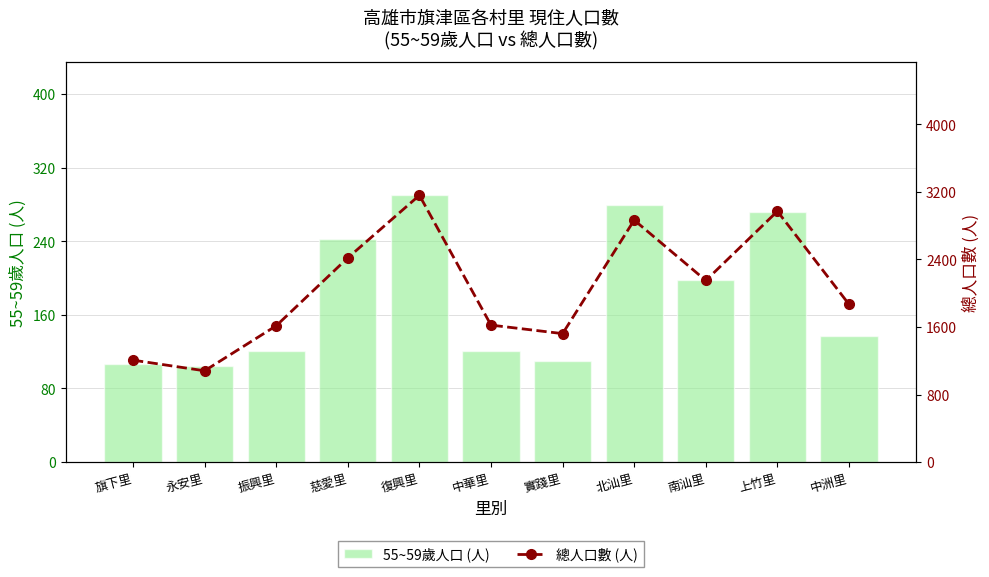

Where does the 總人口數 (人) series first go above 1868?

慈愛里